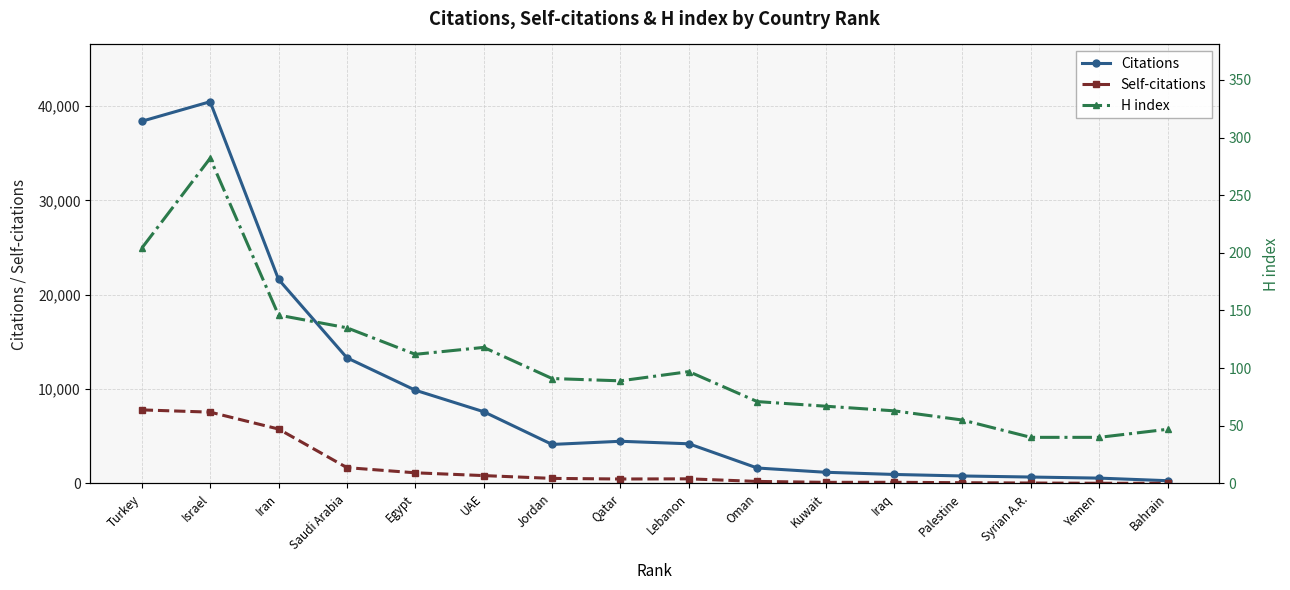

How many data points in Citations are less than 4206?

8